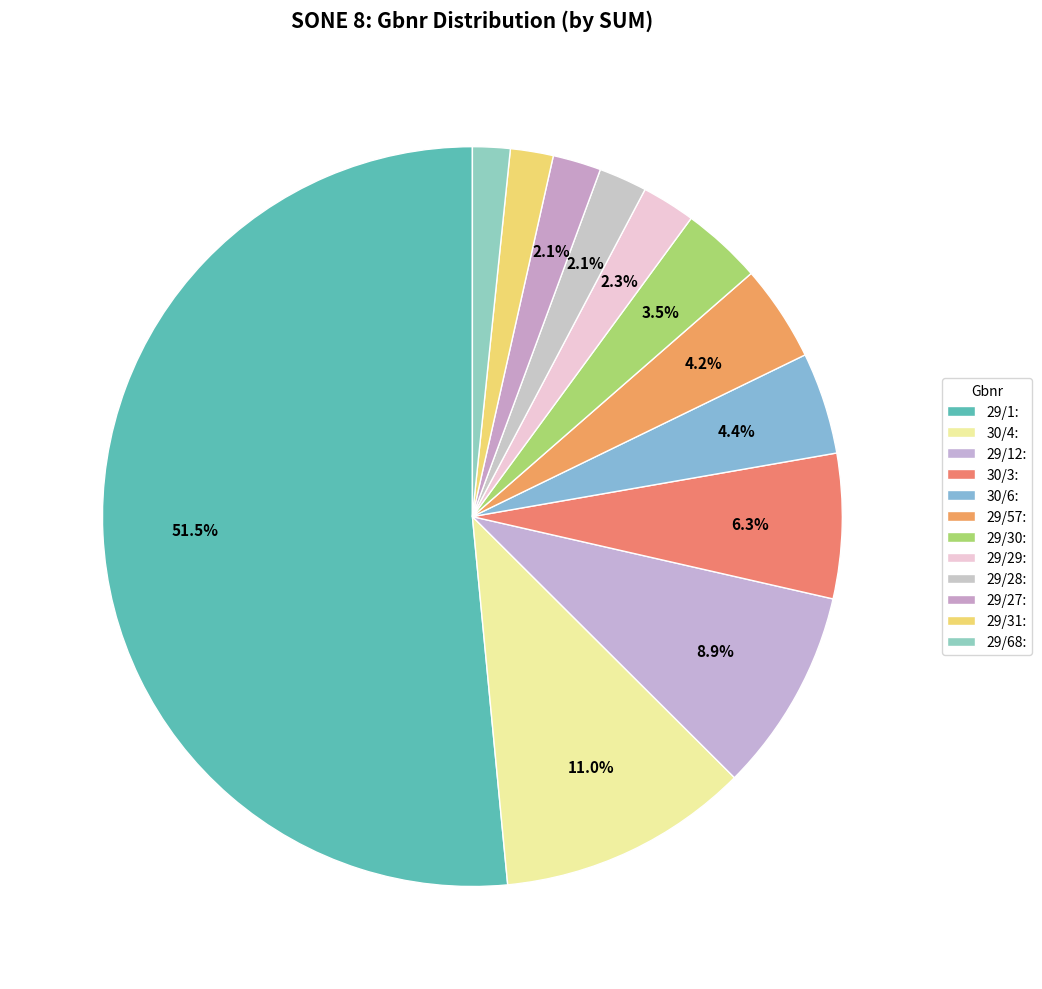

Count the number of slices in the pie.

12